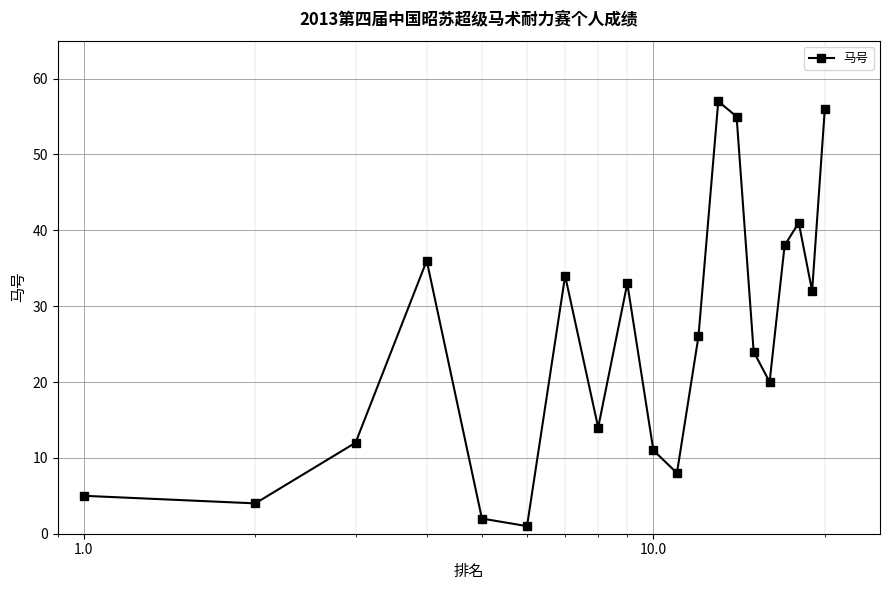

What is the value of the 7th point from the left?

34